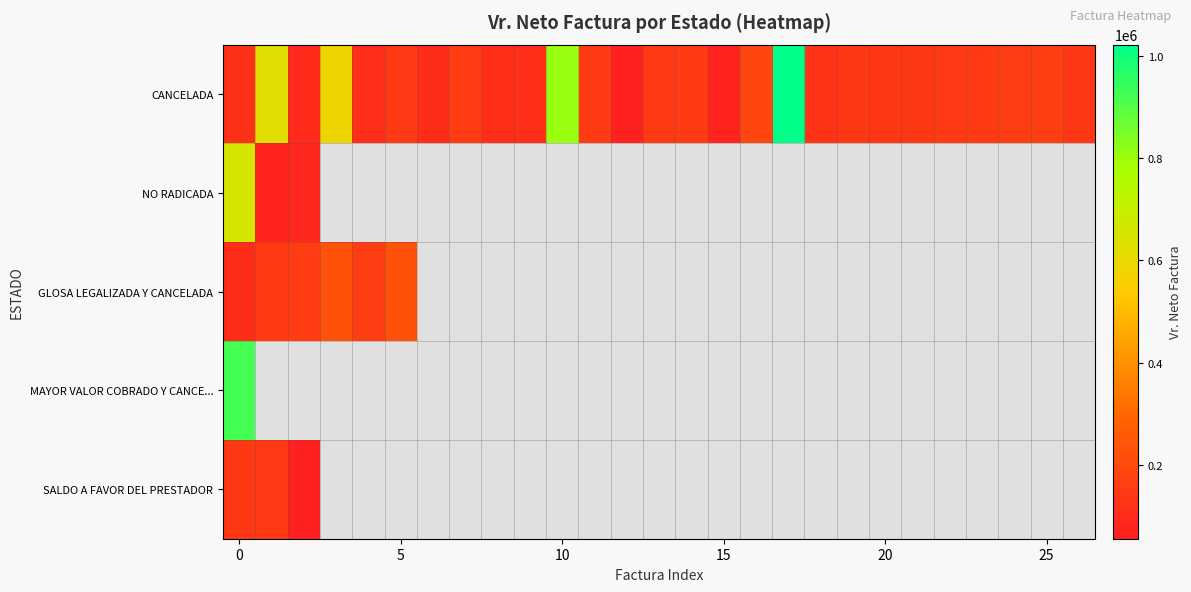

What is the minimum value for NO RADICADA?

70327.0